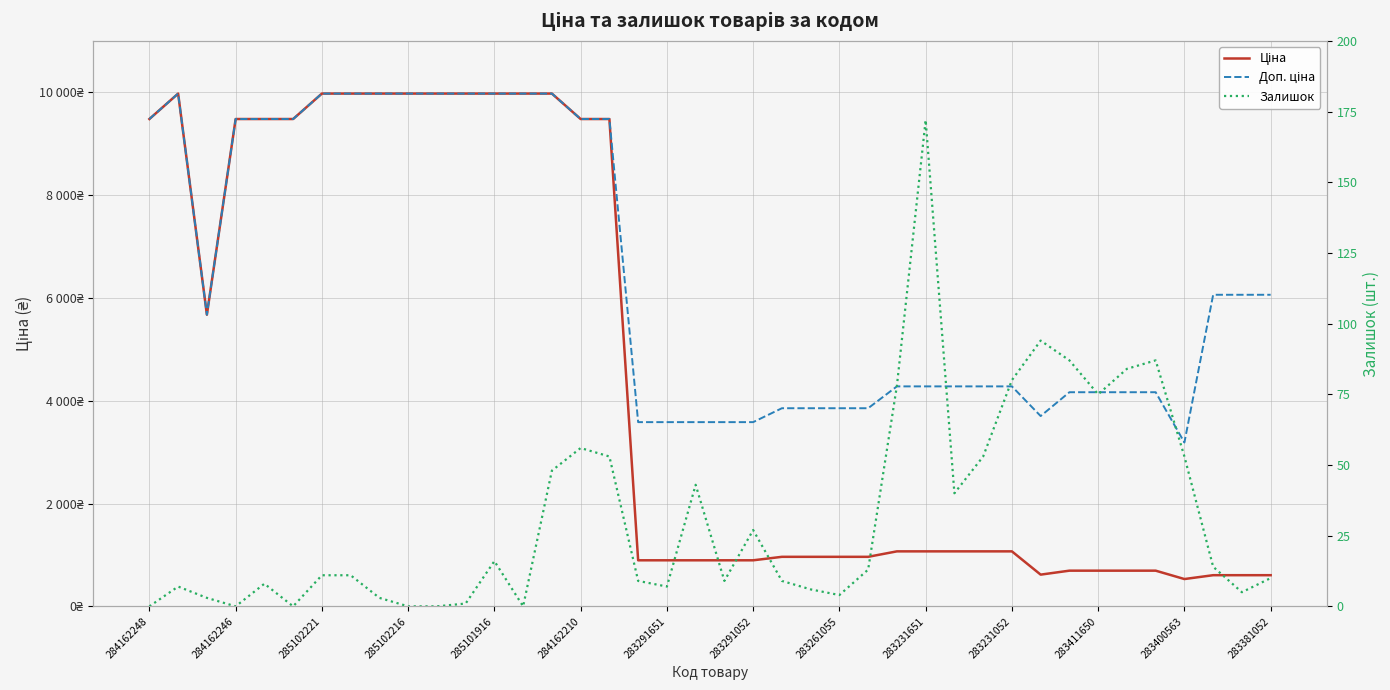

Rank the series by their maximum value, from highest to lowest.

Ціна, Доп. ціна, Залишок